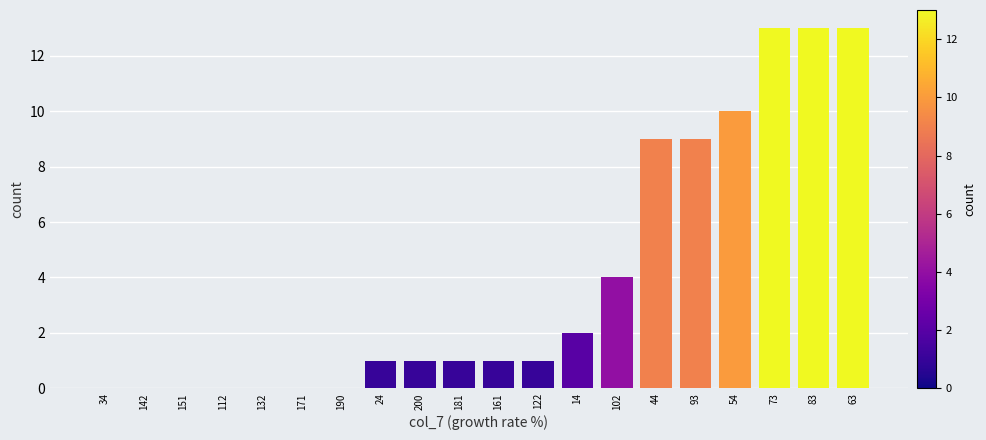

Reading left to right, extract all data points from this chart.

34=0	142=0	151=0	112=0	132=0	171=0	190=0	24=1	200=1	181=1	161=1	122=1	14=2	102=4	44=9	93=9	54=10	73=13	83=13	63=13